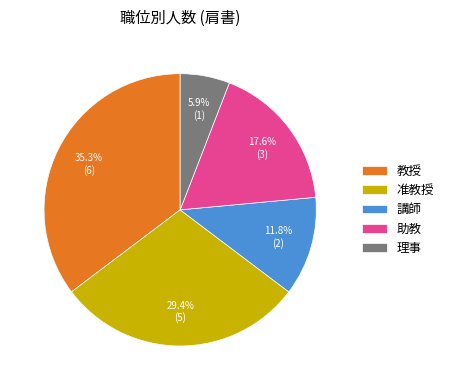

How much of the chart is everything except 理事?

94.1%